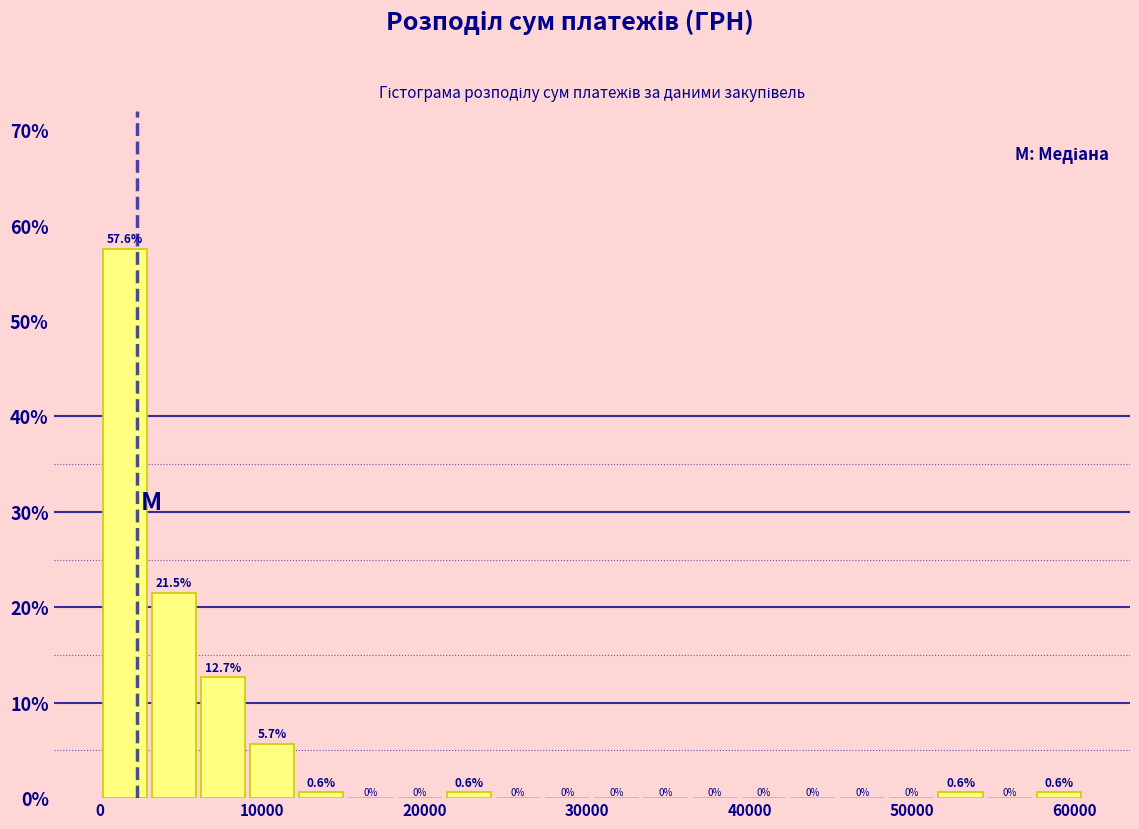

Read against the x-axis, roughly where is the centre of the tallest bar?

2000